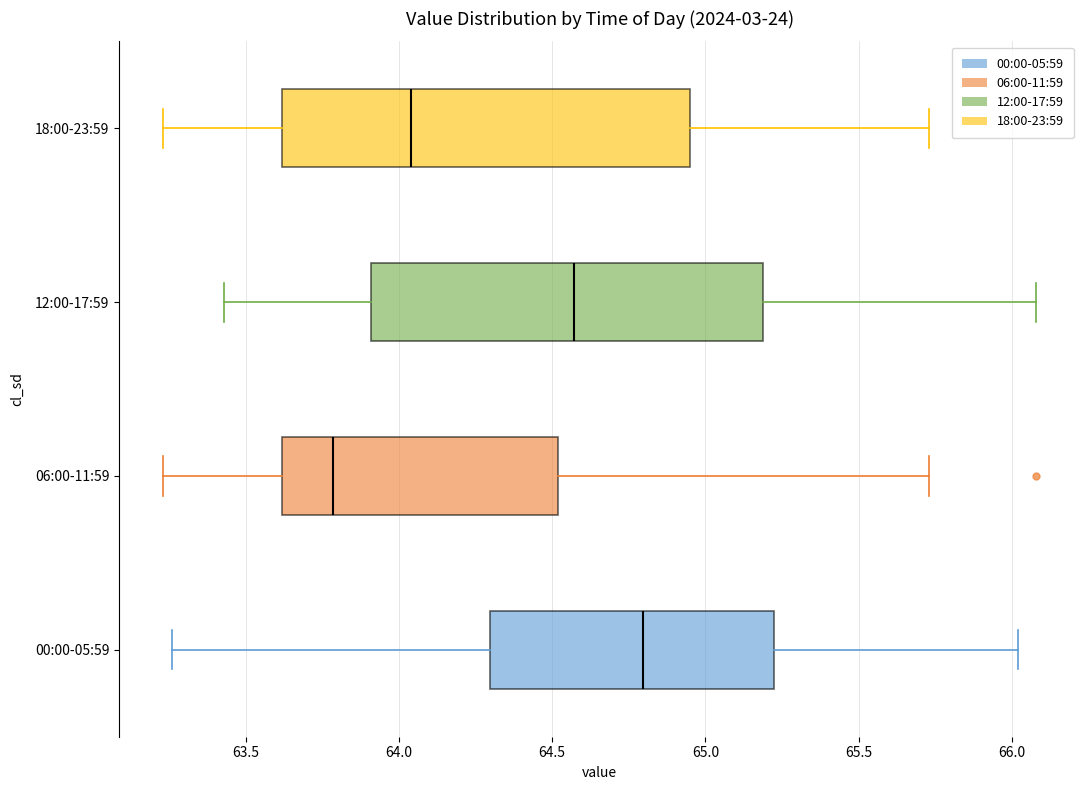

Reading bottom to top, transcribe this box plot: for each box, give where its median line is, the range the box spans, and where its two whiskers end, as read against the x-axis. The values are not printed on the chart, so give them approximately, as read against the axis.

00:00-05:59: median 64.80, box 64.30 to 65.25, whiskers 63.25 to 66.00
06:00-11:59: median 63.80, box 63.60 to 64.50, whiskers 63.25 to 65.75
12:00-17:59: median 64.55, box 63.90 to 65.20, whiskers 63.45 to 66.10
18:00-23:59: median 64.05, box 63.60 to 64.95, whiskers 63.25 to 65.75